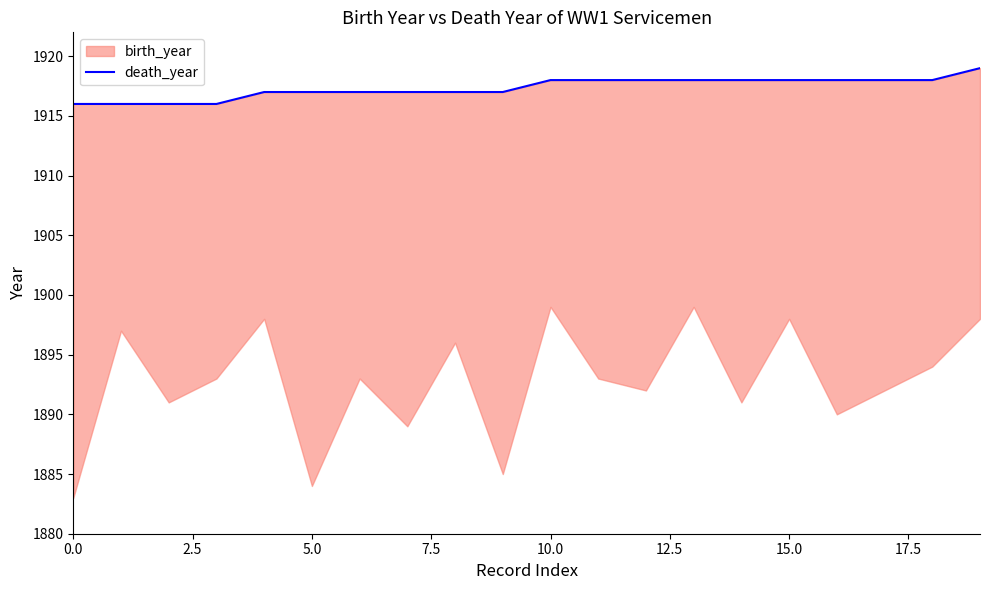

At which label does the data first exceed 1918?

19